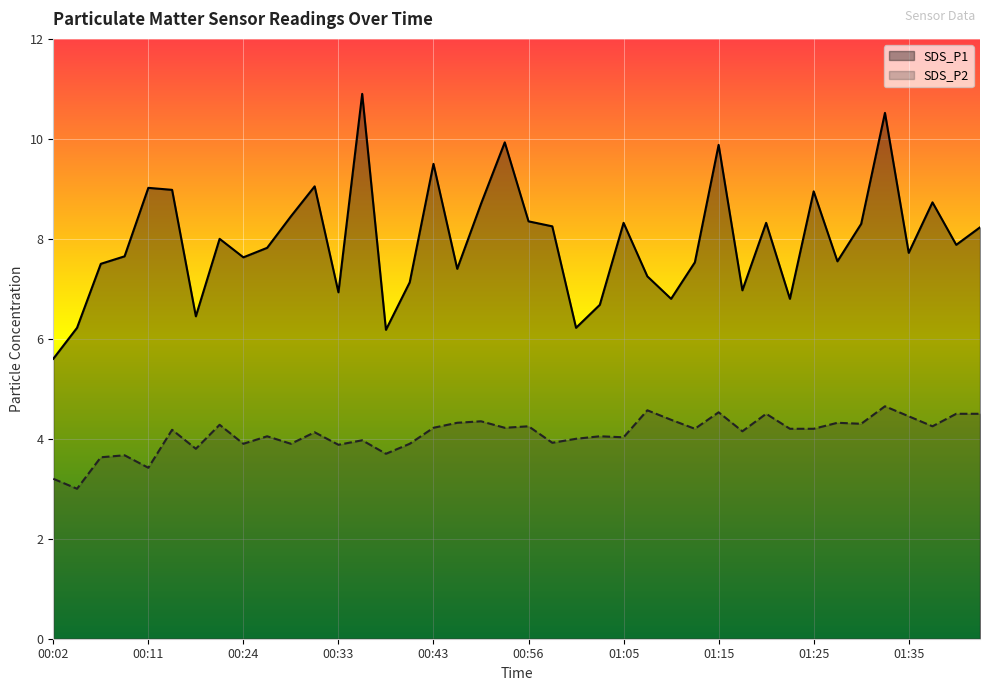

At which label does SDS_P1 reach its minimum?

00:02